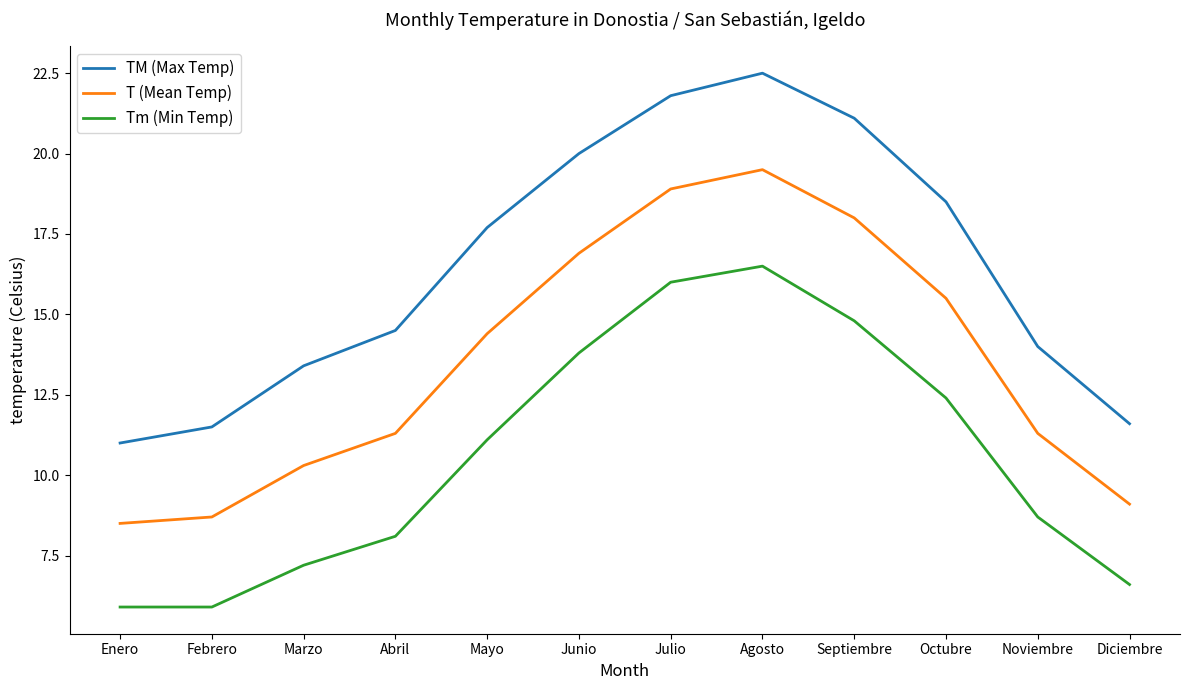

What is the spread (max minus min) of values at Agosto?

6.0